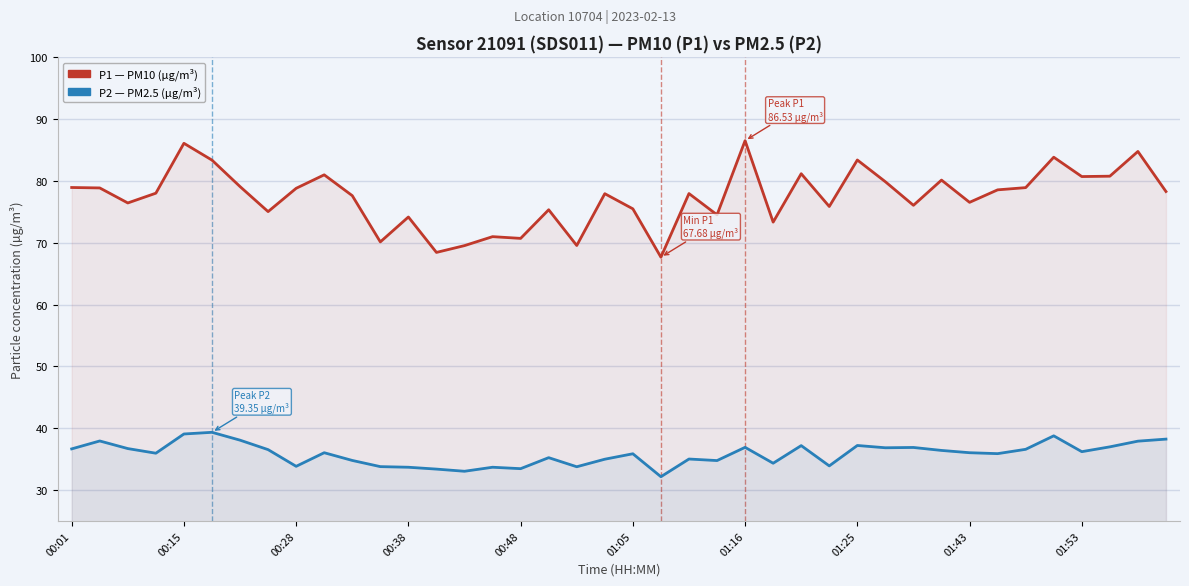

Which has a higher value, 01:43 or 00:15?

00:15